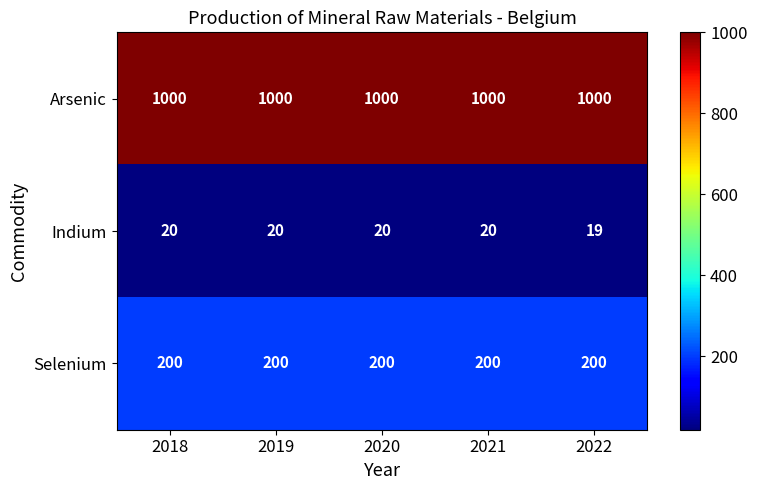

True or false: Arsenic has a value of 1604 at 2022.

False